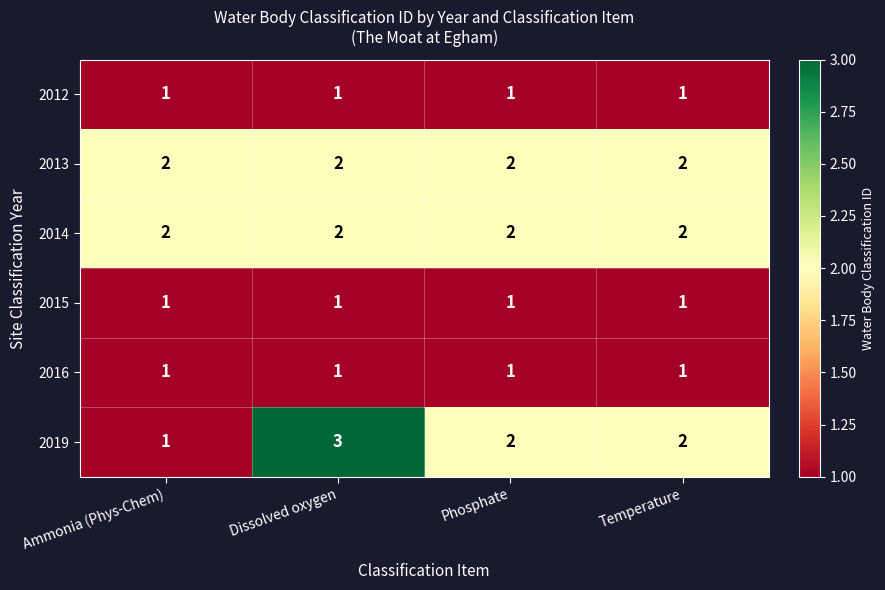

Count the 2019 values in the range 2 to 3.

3